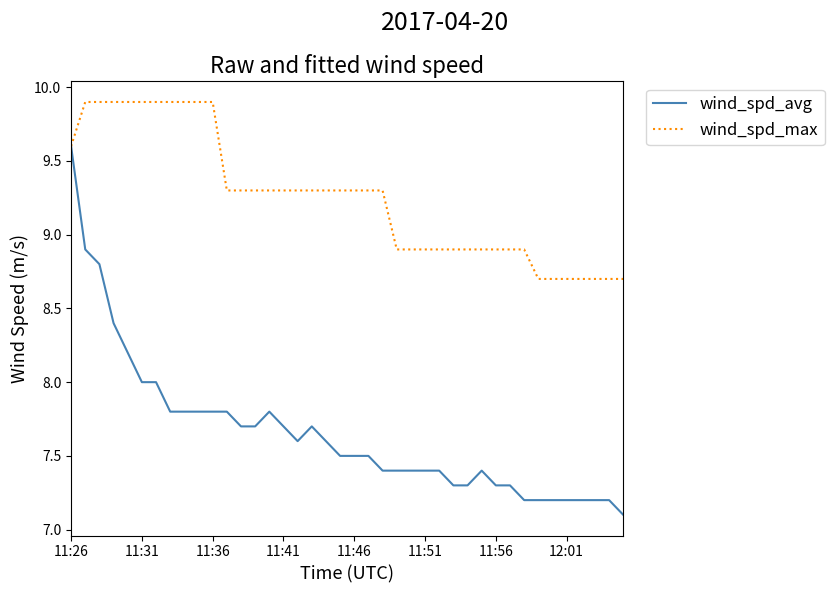

What is the average value of the wind_spd_avg series?

7.7